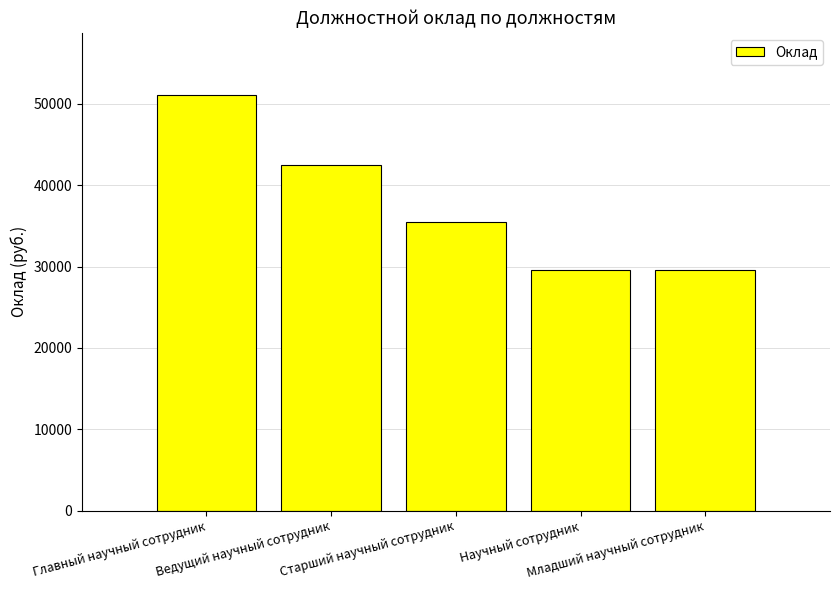

What is the label of the 2nd bar from the right?

Научный сотрудник